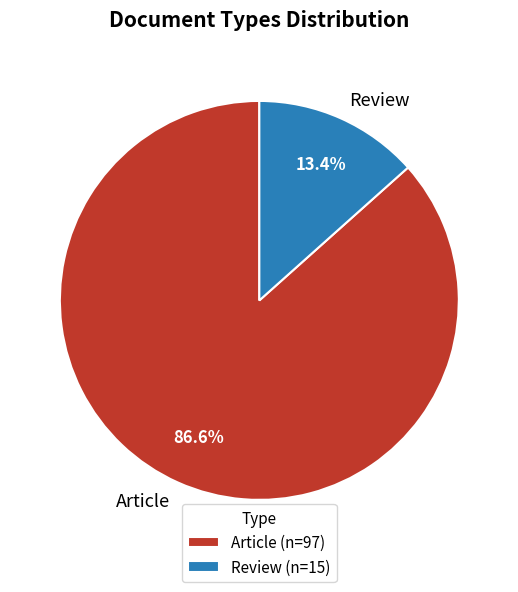

Is the sum of Article and Review greater than half?

Yes